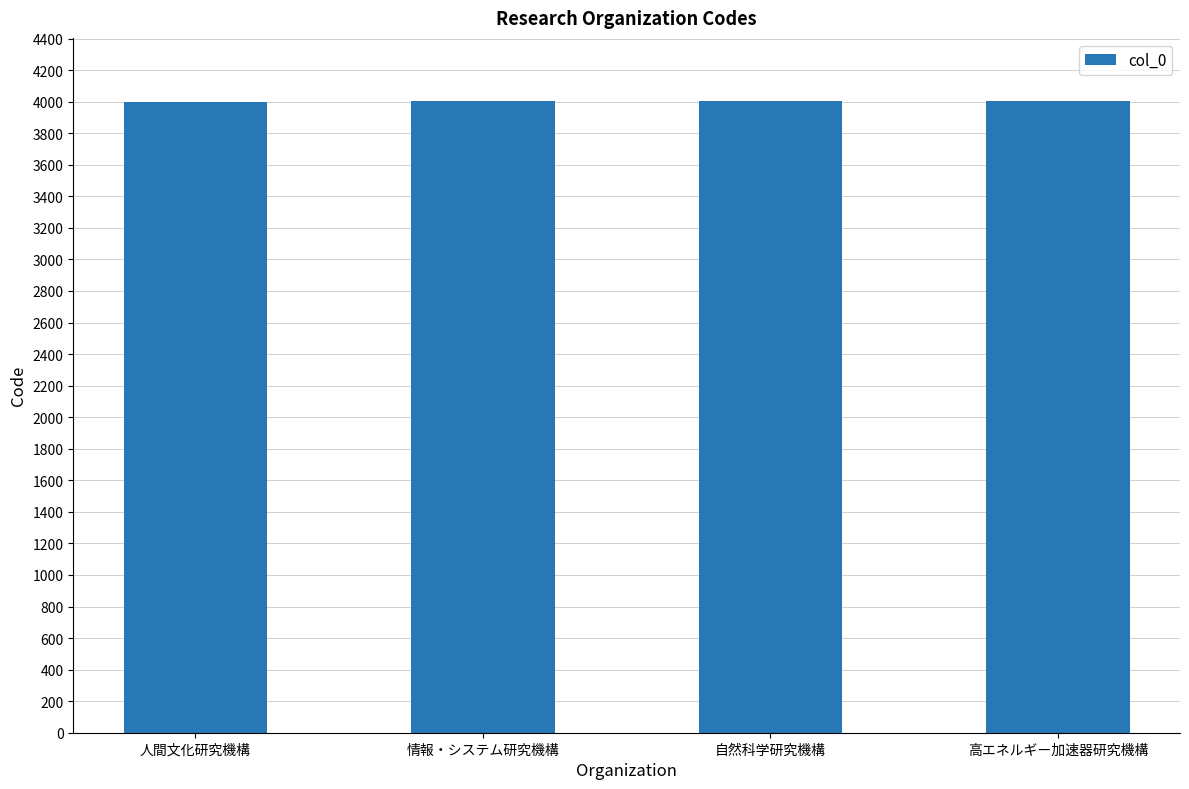

Approximately how many times larger is the value at 人間文化研究機構 compared to 情報・システム研究機構?

1.0